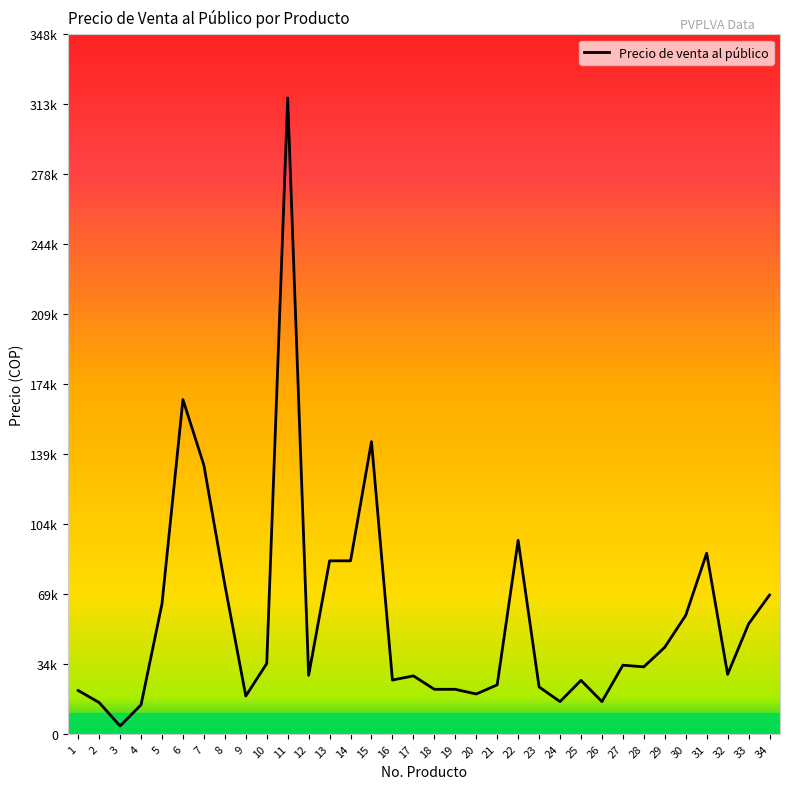

Is this an area chart (filled region under the line)?

No